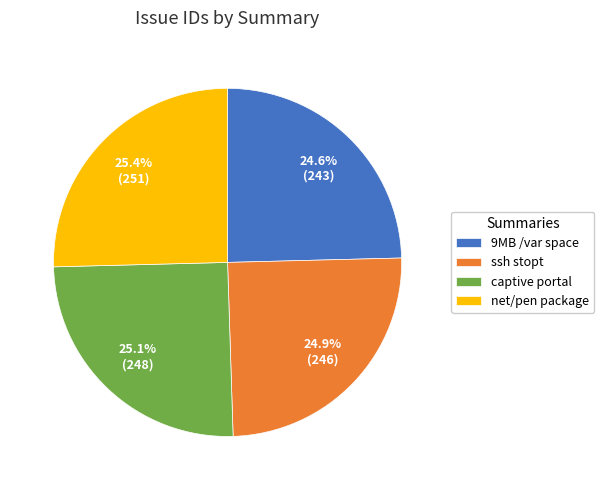

Approximately how many times larger is the value at ssh stopt compared to captive portal?

1.0